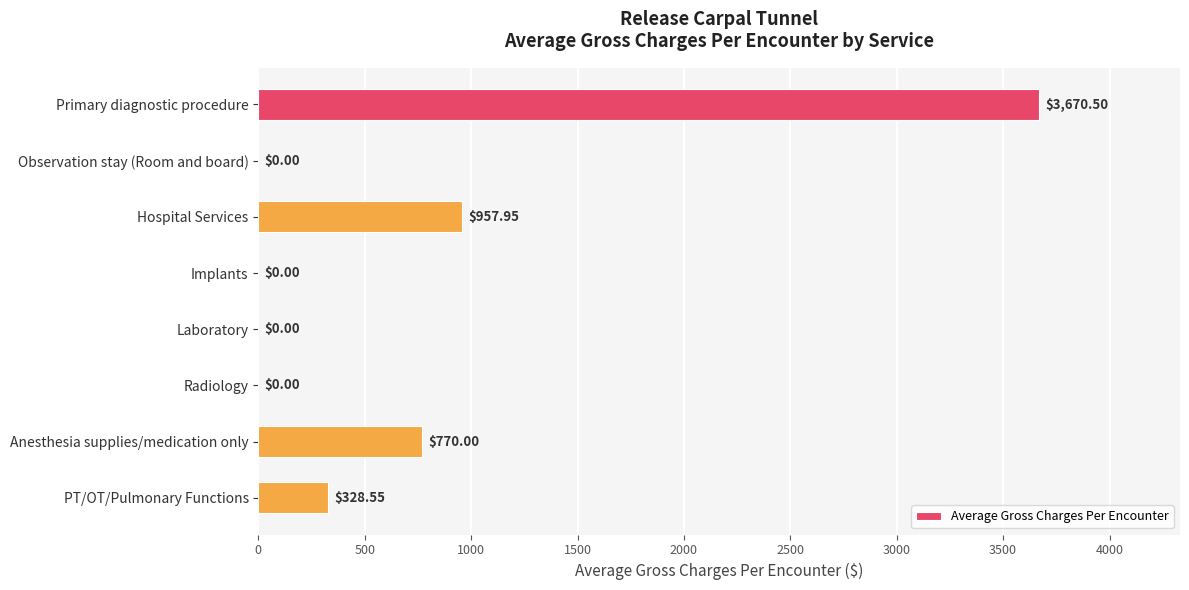

What is the sum of all values?

5727.0